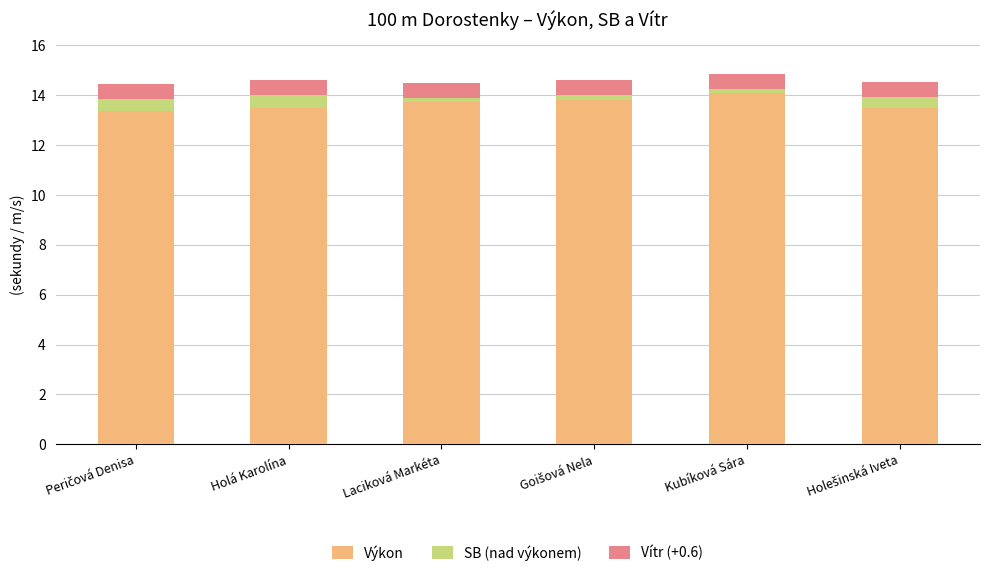

What is the difference between the second highest and minimum values in the Výkon series?

0.4